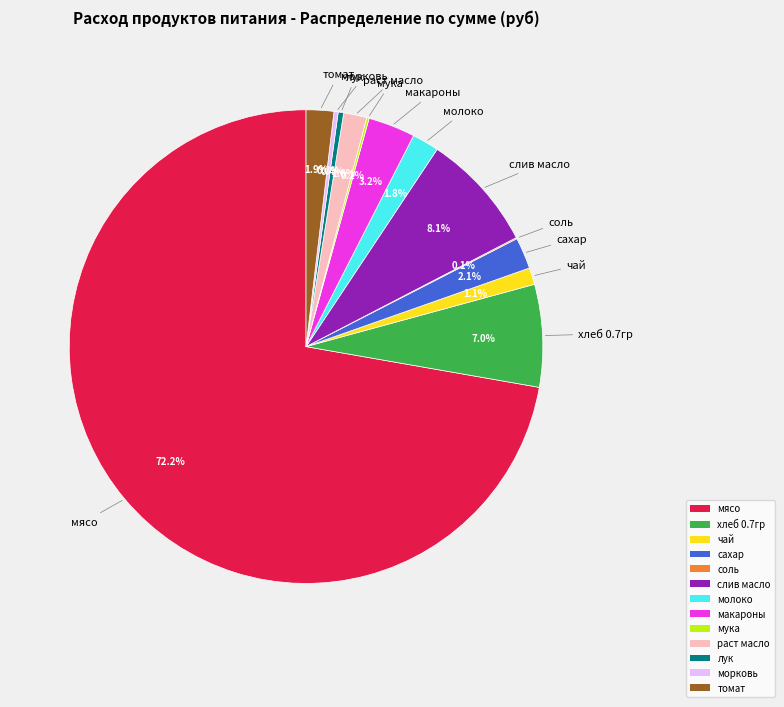

Is it true that мясо is 72% of the pie?

True